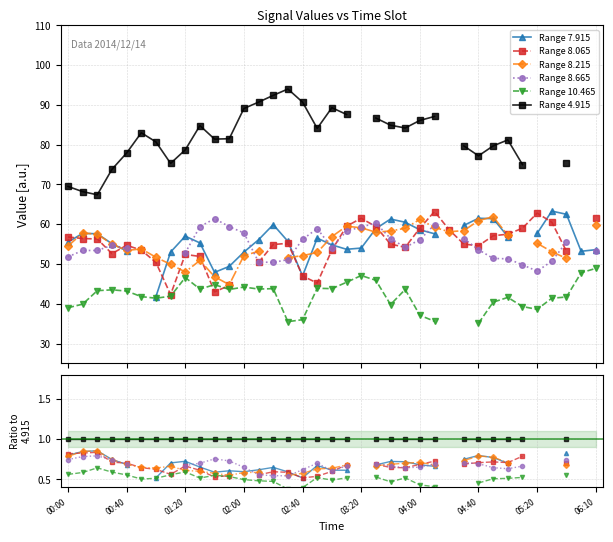

How many lines are shown in the chart?

6